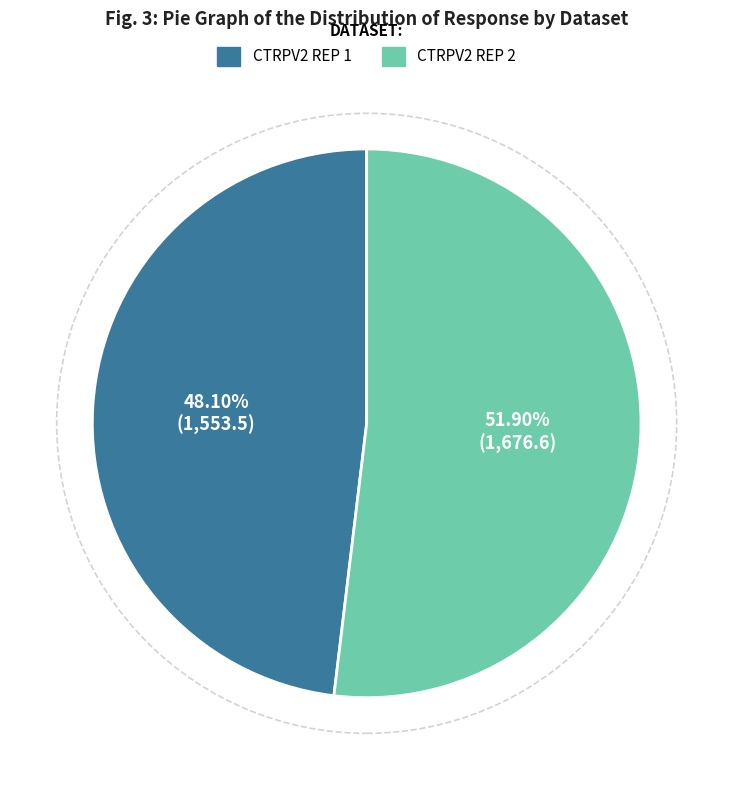

Is there any slice that represents more than half of the pie?

Yes